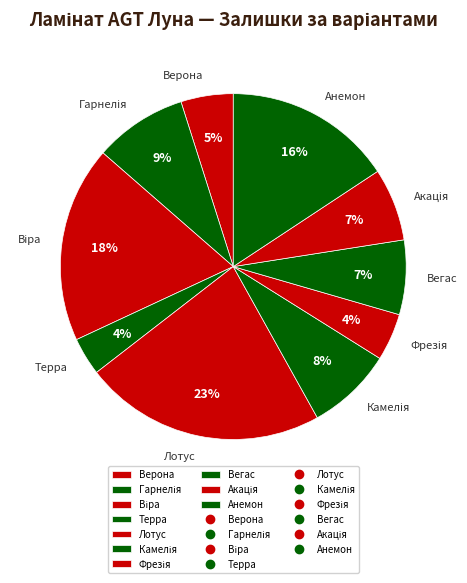

To the nearest percent, what portion does Вегас represent?

7%